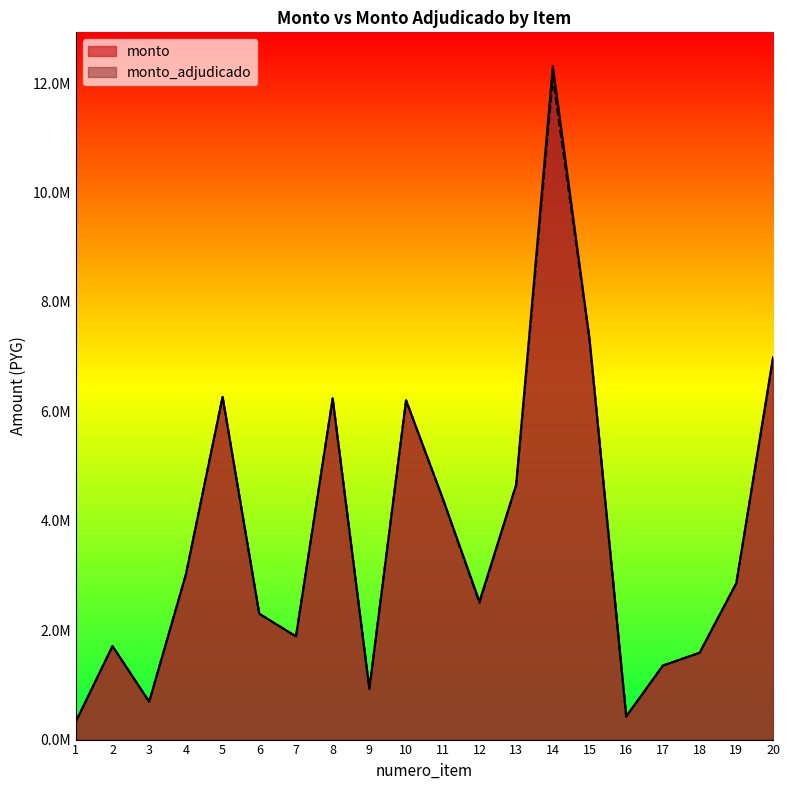

Which category has the highest value in the monto series?

14